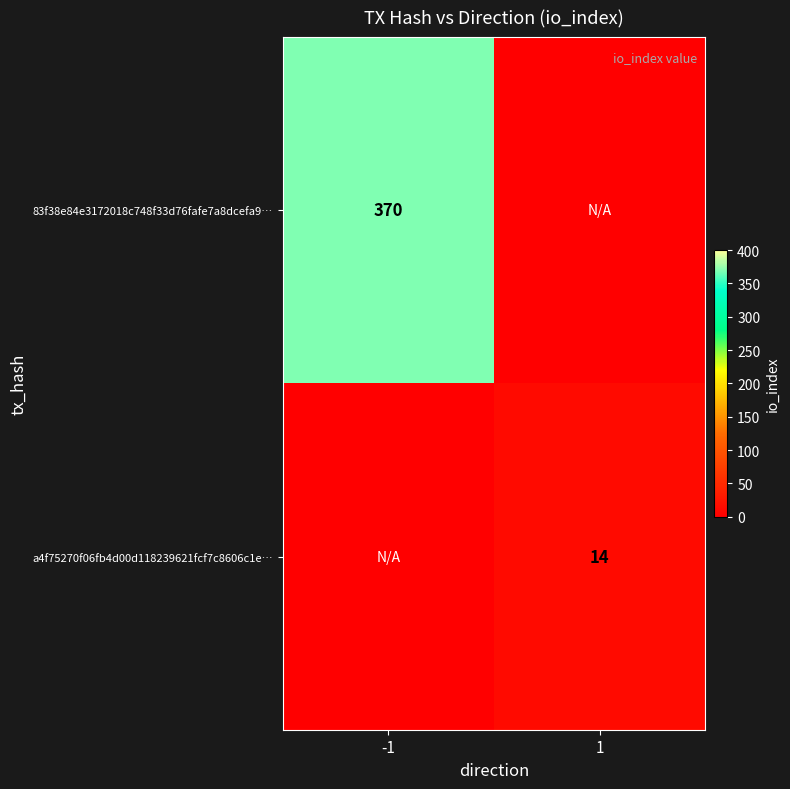

True or false: a4f75270f06fb4d00d118239621fcf7c8606c1e… has a value of 14 at 1.

True